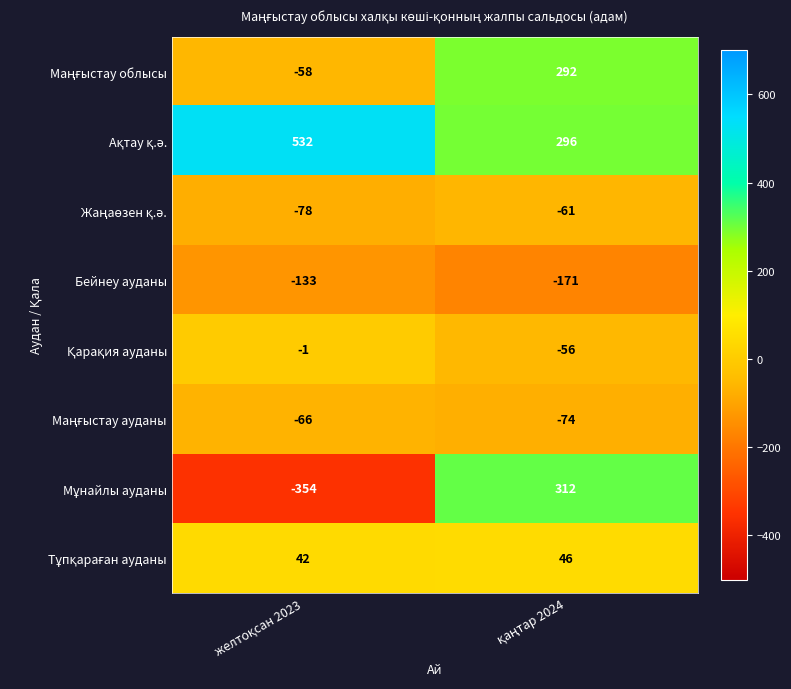

What is the smallest value displayed?

-354